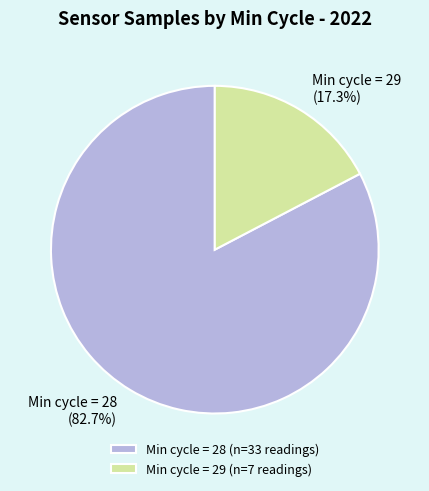

How much of the chart is everything except Min cycle = 28 (82.7%)?

17.3%